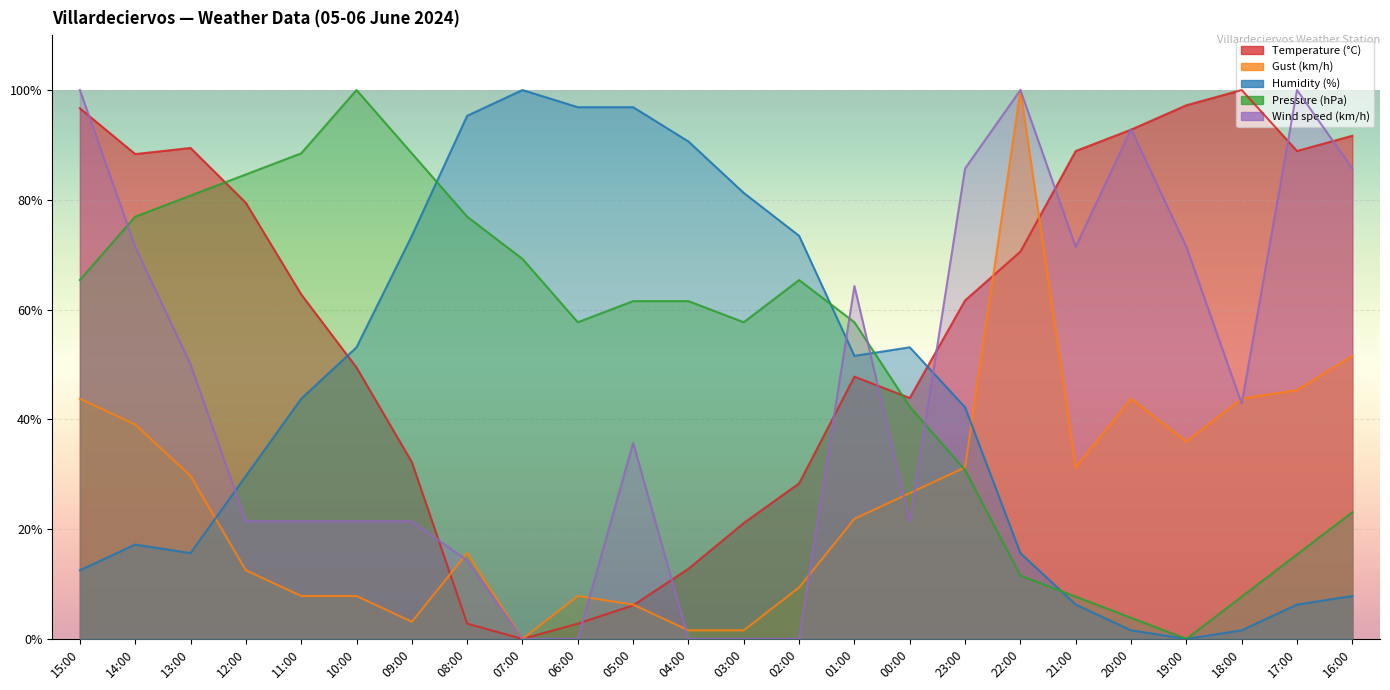

List the series in order of their peak value, lowest first.

Temperature (°C), Gust (km/h), Humidity (%), Pressure (hPa), Wind speed (km/h)